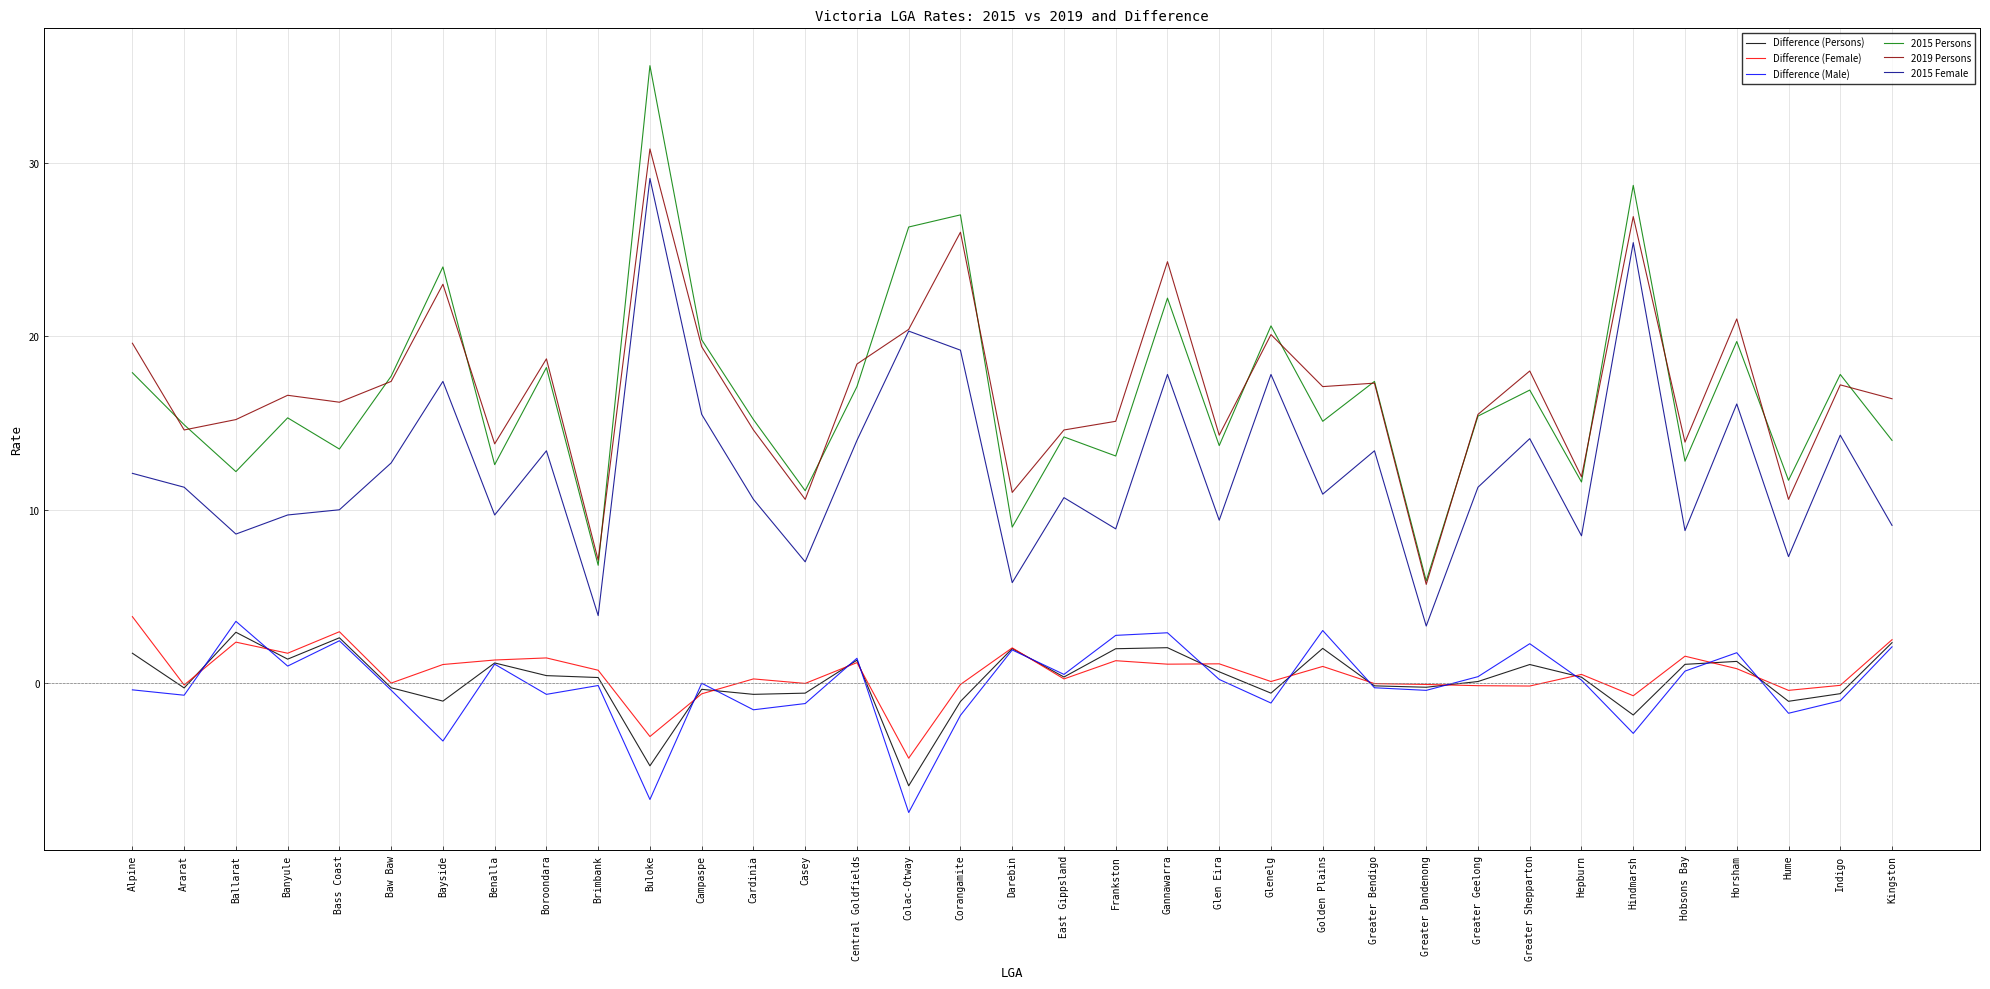

What is the maximum value for Difference (Male)?

3.6